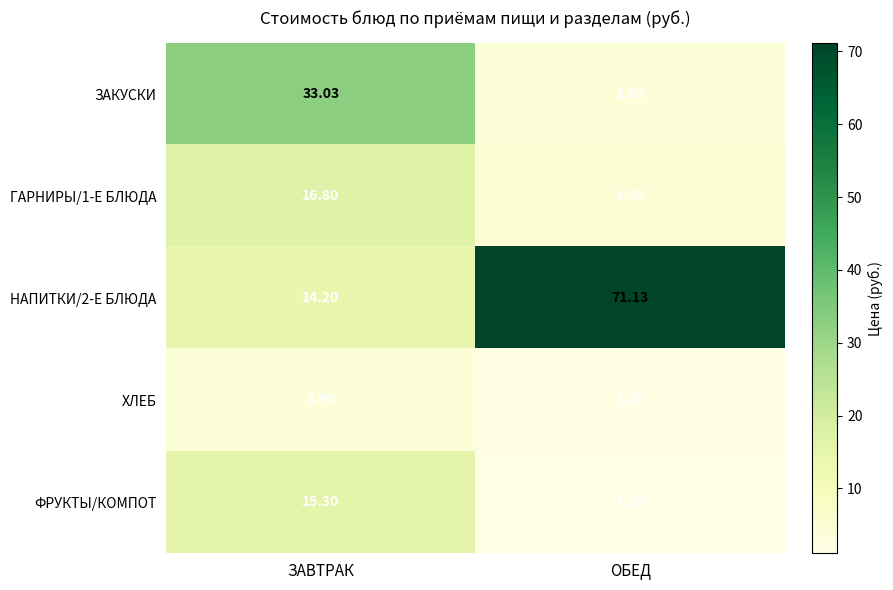

Which label corresponds to the largest value in the chart?

ОБЕД